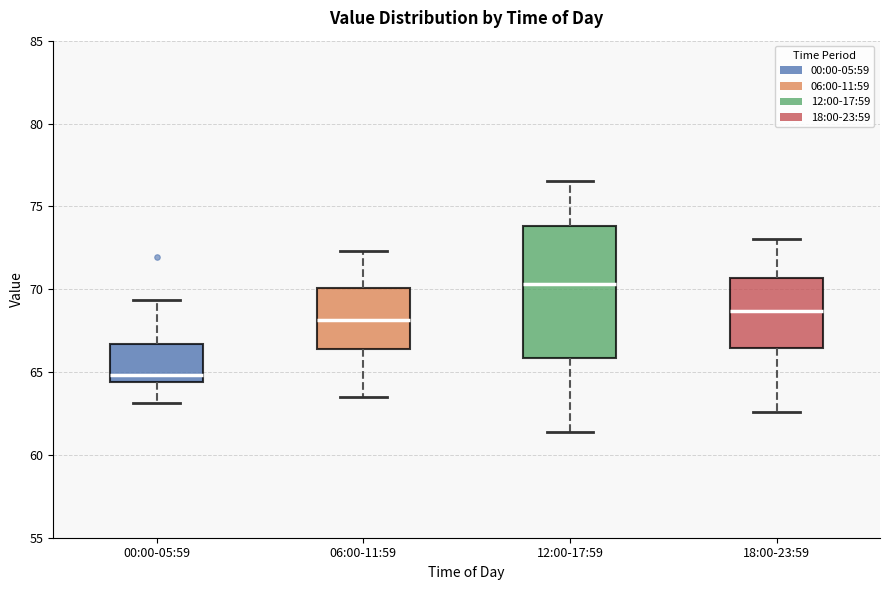

Which box has the lowest median line?

00:00-05:59